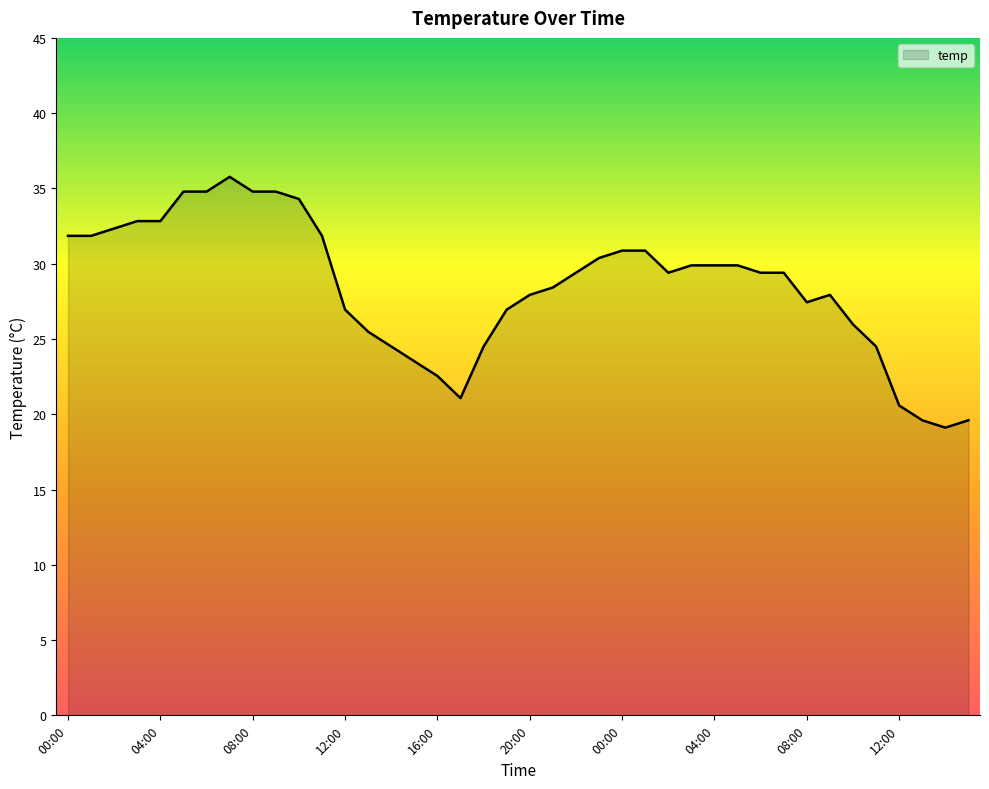

What is the maximum value shown in the chart?

35.8